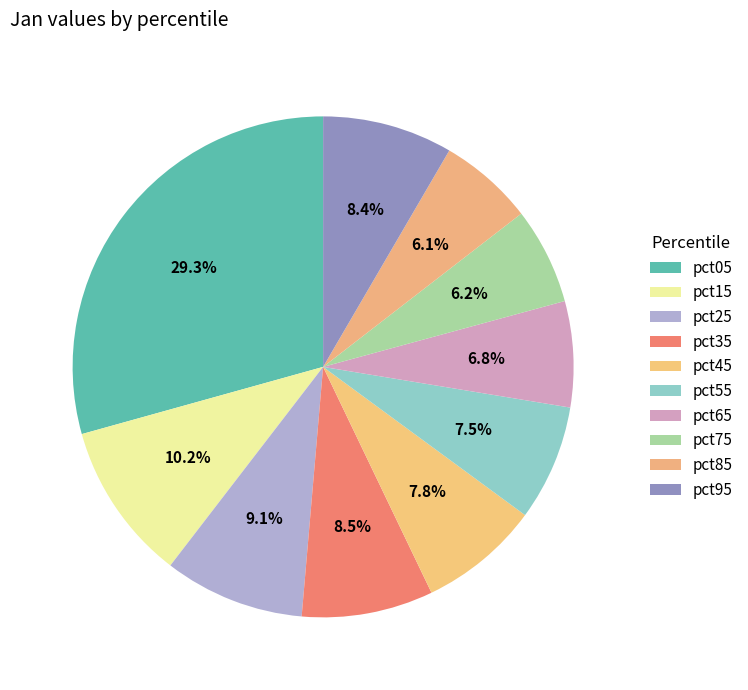

How many segments does this pie chart have?

10